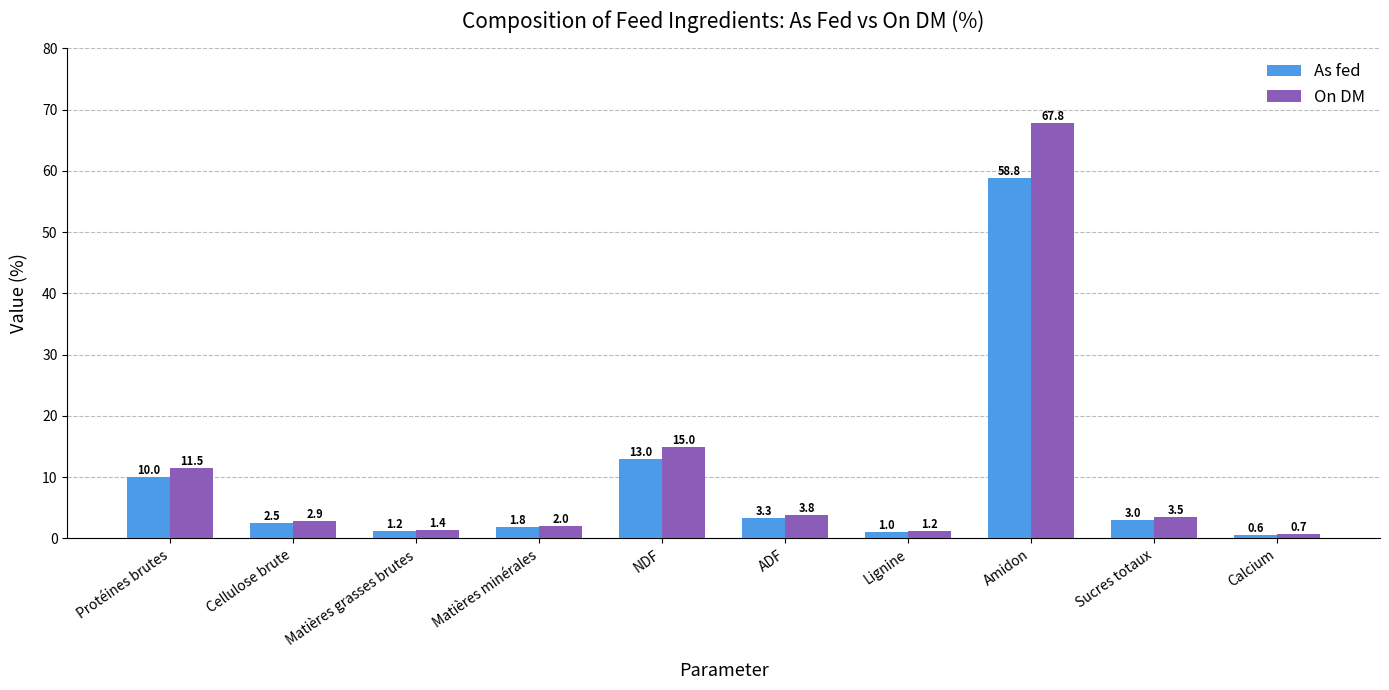

What is the average value of the As fed series?

9.5